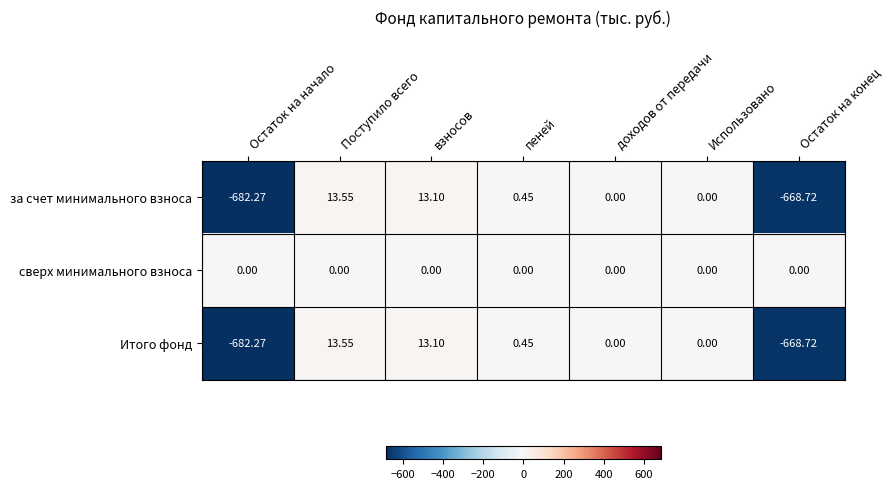

Where does the Итого фонд series first go above 0?

Поступило всего